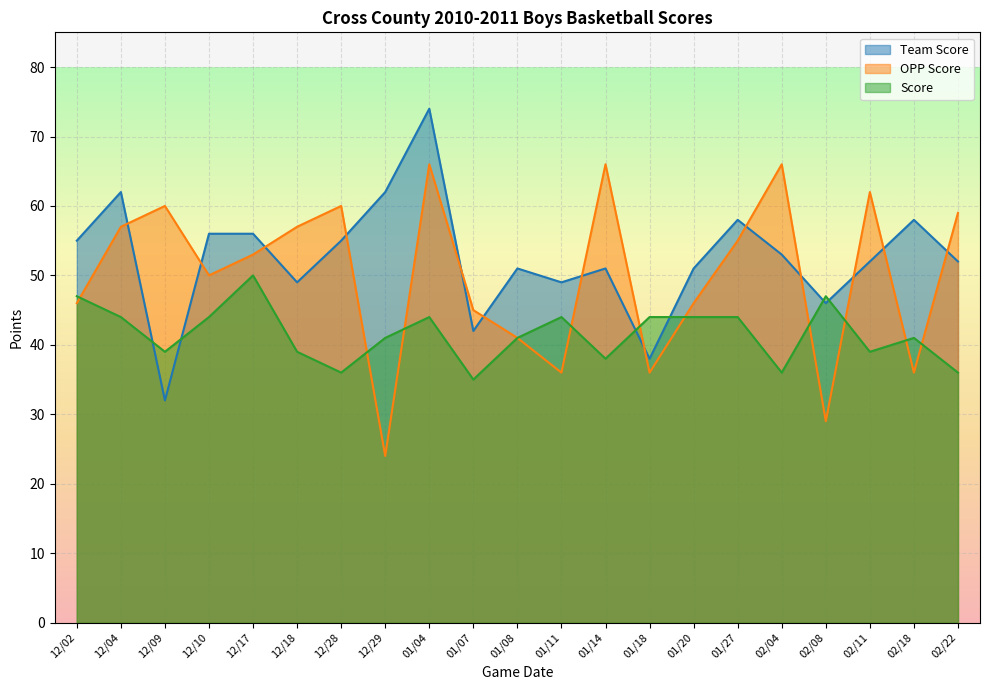

At which label is Score closest to 42?

12/29